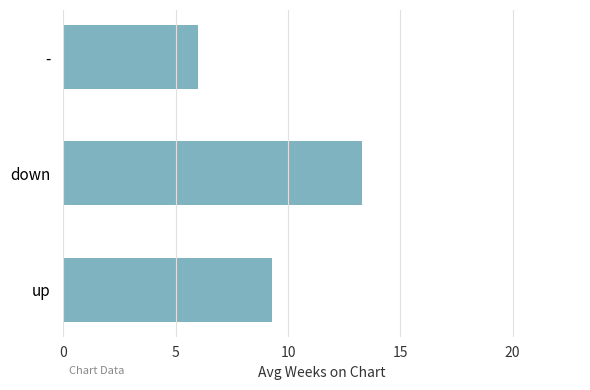

Rank the categories by value from highest to lowest.

down, up, -